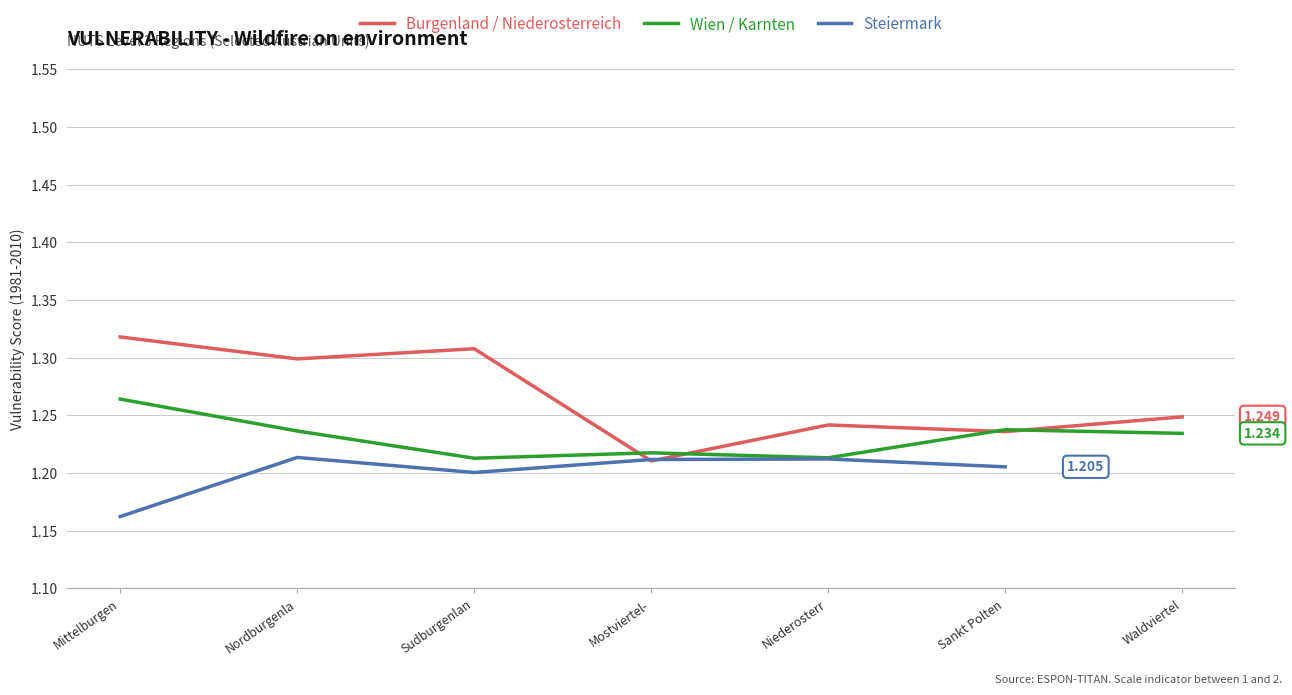

Does the chart have visible grid lines?

Yes